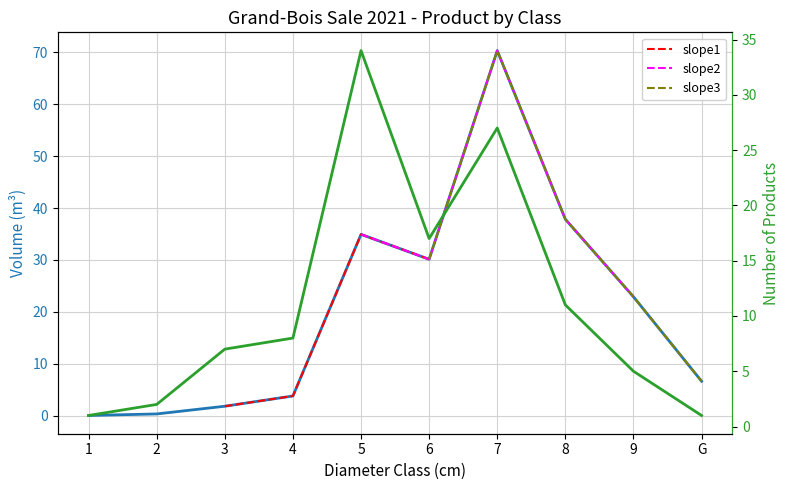

What is the average value of the produit_nbre series?

11.3